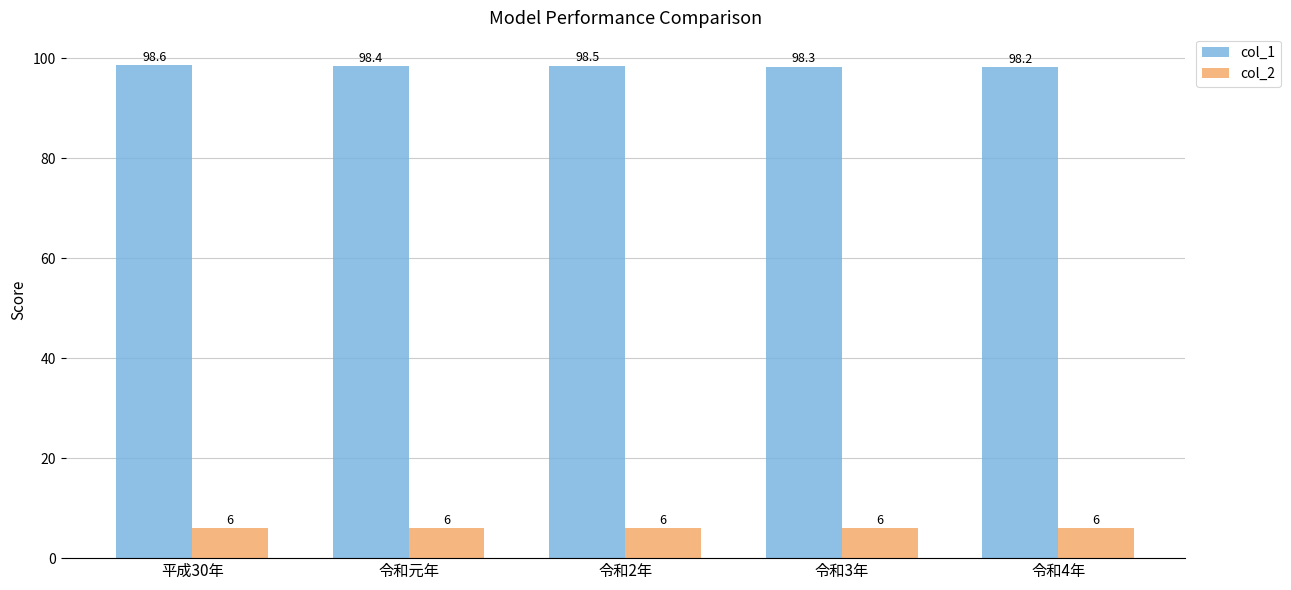

Is the value of col_2 at 平成30年 greater than the value of col_1 at 令和元年?

No